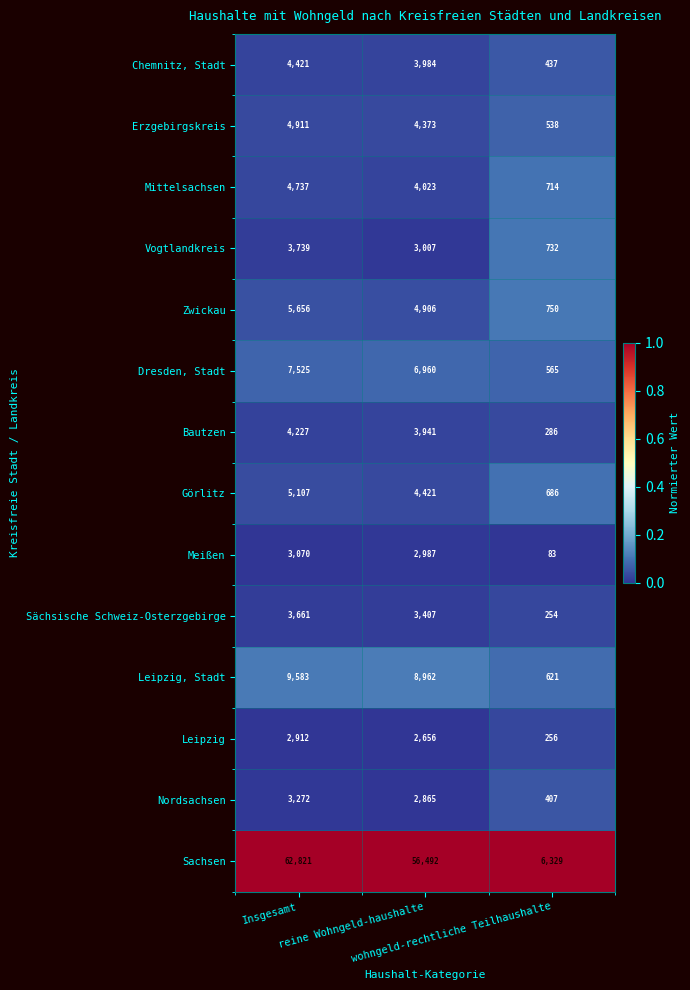

What is the difference between the maximum and second lowest values in the Sächsische Schweiz-Osterzgebirge series?

254